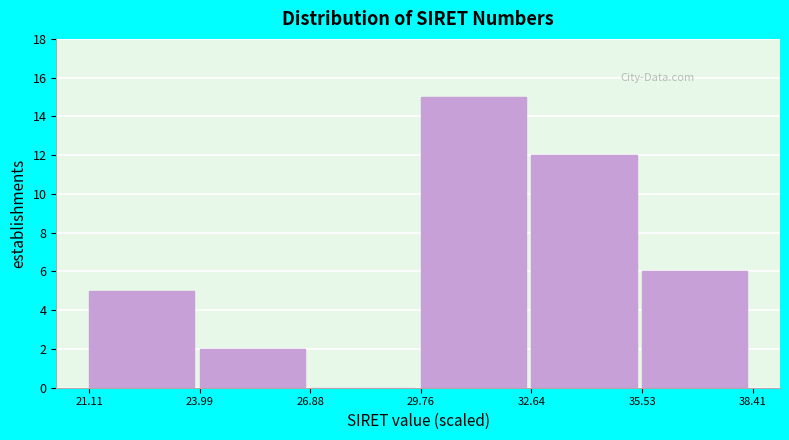

Over which range of the x-axis is the bar tallest?

29.76 to 32.64